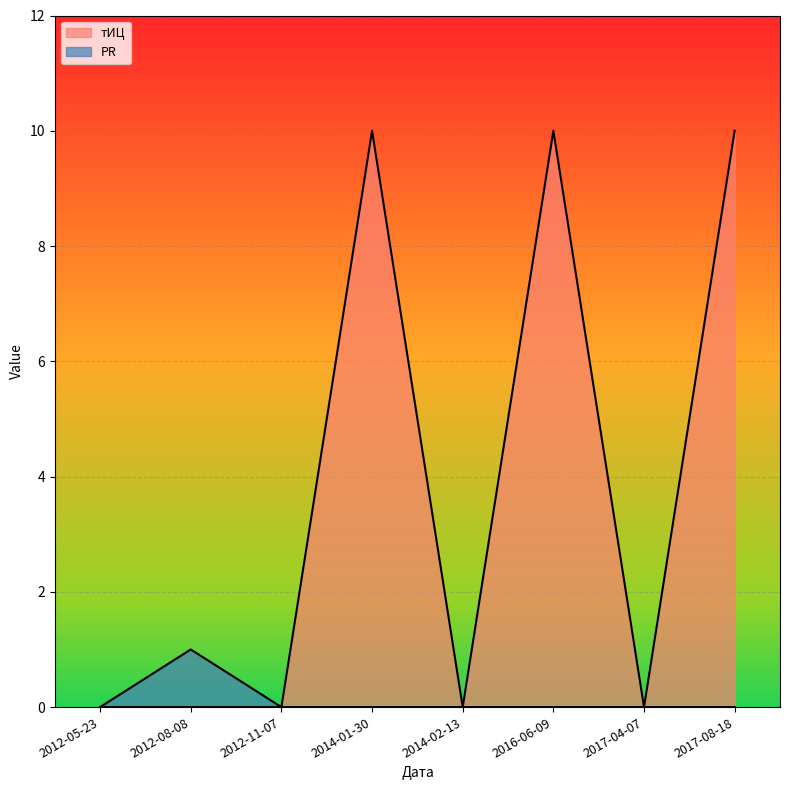

Reading left to right, transcribe all the data shown in this chart.

PR: 2012-05-23=0	2012-08-08=1	2012-11-07=0	2014-01-30=0	2014-02-13=0	2016-06-09=0	2017-04-07=0	2017-08-18=0
тИЦ: 2012-05-23=0	2012-08-08=0	2012-11-07=0	2014-01-30=10	2014-02-13=0	2016-06-09=10	2017-04-07=0	2017-08-18=10